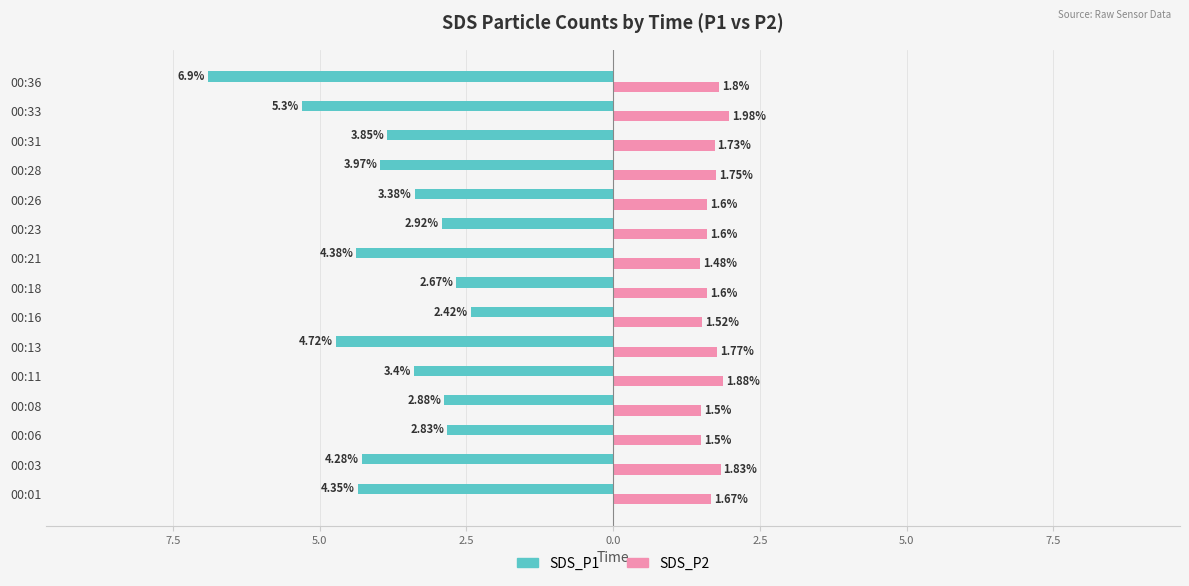

Reading left to right, list all the values displayed in this chart.

SDS_P1: -4.3	-4.3	-2.8	-2.9	-3.4	-4.7	-2.4	-2.7	-4.4	-2.9	-3.4	-4.0	-3.9	-5.3	-6.9
SDS_P2: 1.7	1.8	1.5	1.5	1.9	1.8	1.5	1.6	1.5	1.6	1.6	1.8	1.7	2.0	1.8